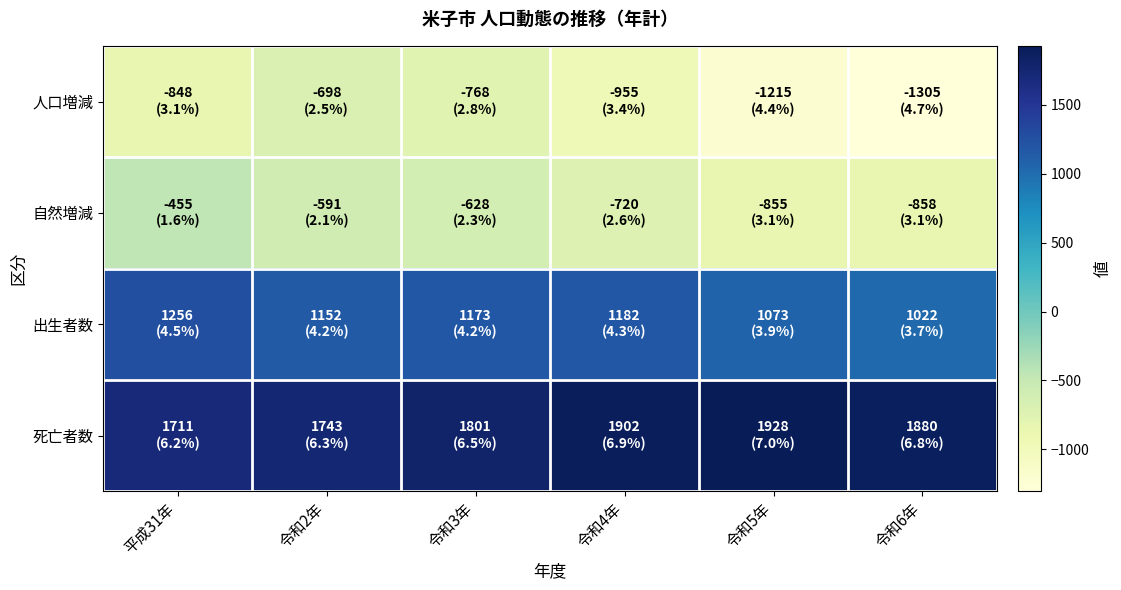

Reading right to left, what are all the values shown in this chart?

人口増減: 令和6年=-1305	令和5年=-1215	令和4年=-955	令和3年=-768	令和2年=-698	平成31年=-848
自然増減: 令和6年=-858	令和5年=-855	令和4年=-720	令和3年=-628	令和2年=-591	平成31年=-455
出生者数: 令和6年=1022	令和5年=1073	令和4年=1182	令和3年=1173	令和2年=1152	平成31年=1256
死亡者数: 令和6年=1880	令和5年=1928	令和4年=1902	令和3年=1801	令和2年=1743	平成31年=1711